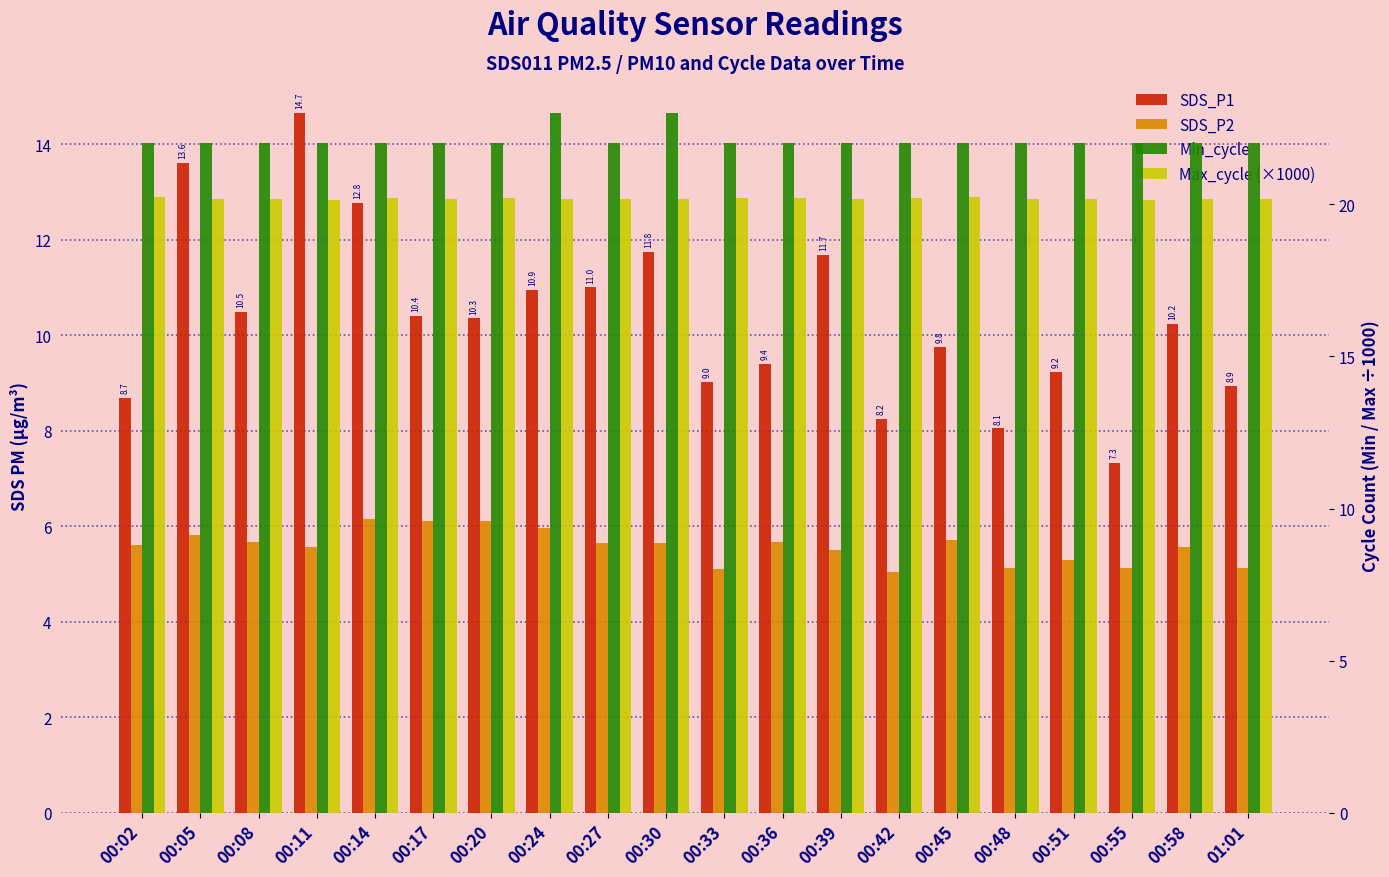

How many groups of bars are there?

20